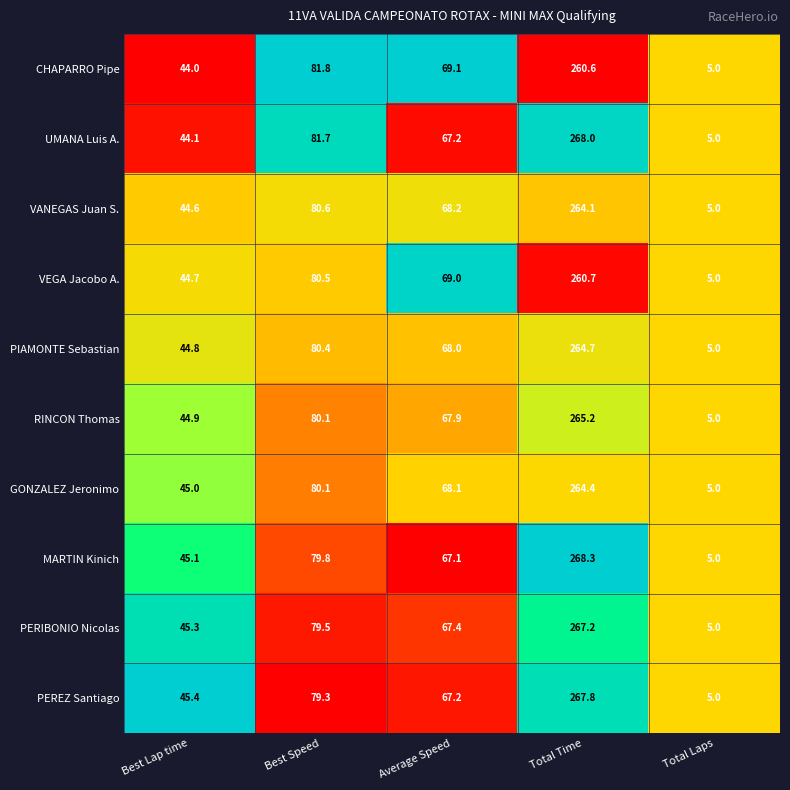

True or false: VEGA Jacobo A. has a value of 69.0 at Average Speed.

True